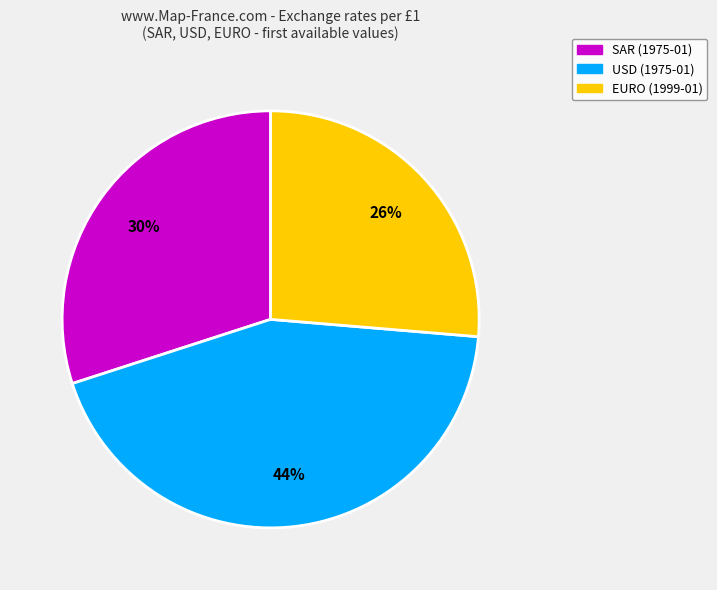

Does any single category account for the majority?

No